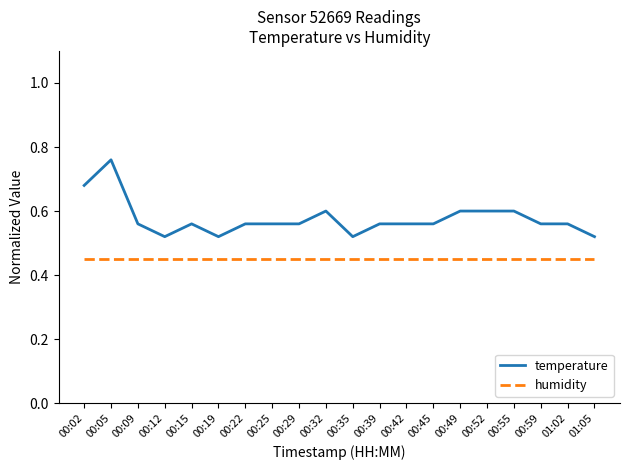

True or false: humidity and temperature cross at least once.

False